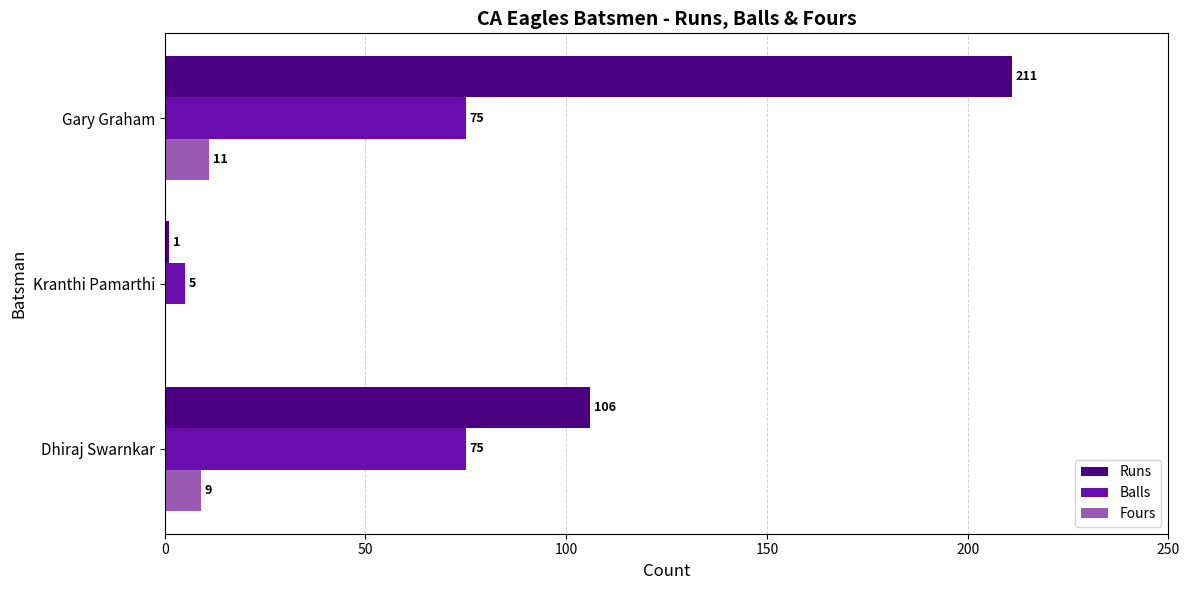

How many data points does each series have?

3